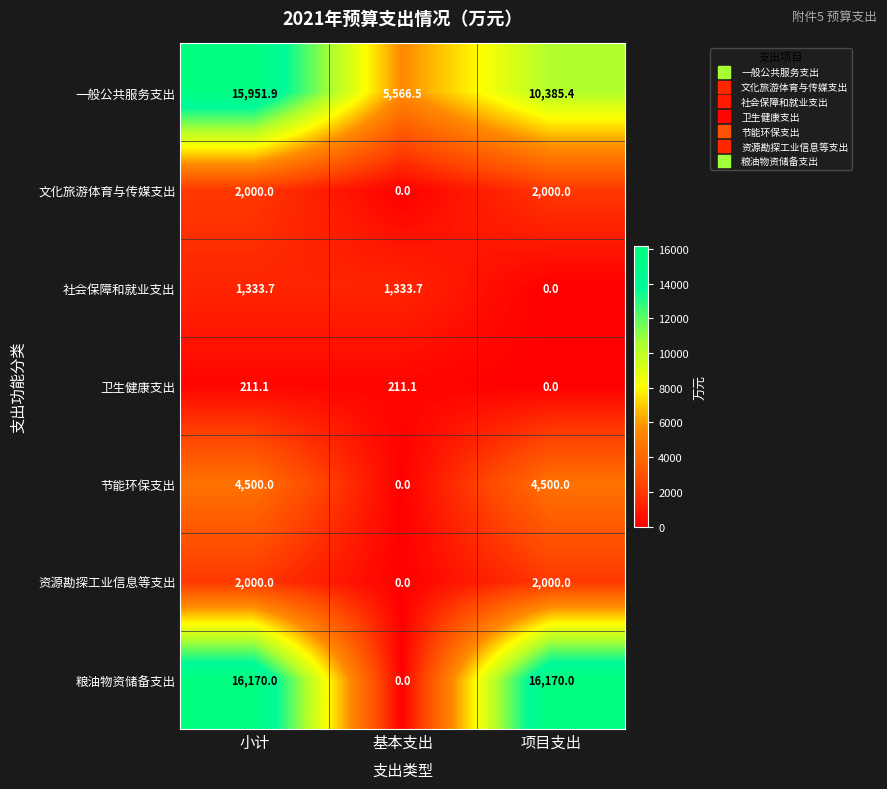

Reading left to right, extract all data points from this chart.

一般公共服务支出: 小计=15951.9	基本支出=5566.5	项目支出=10385.4
文化旅游体育与传媒支出: 小计=2000.0	基本支出=0.0	项目支出=2000.0
社会保障和就业支出: 小计=1333.7	基本支出=1333.7	项目支出=0.0
卫生健康支出: 小计=211.1	基本支出=211.1	项目支出=0.0
节能环保支出: 小计=4500.0	基本支出=0.0	项目支出=4500.0
资源勘探工业信息等支出: 小计=2000.0	基本支出=0.0	项目支出=2000.0
粮油物资储备支出: 小计=16170.0	基本支出=0.0	项目支出=16170.0